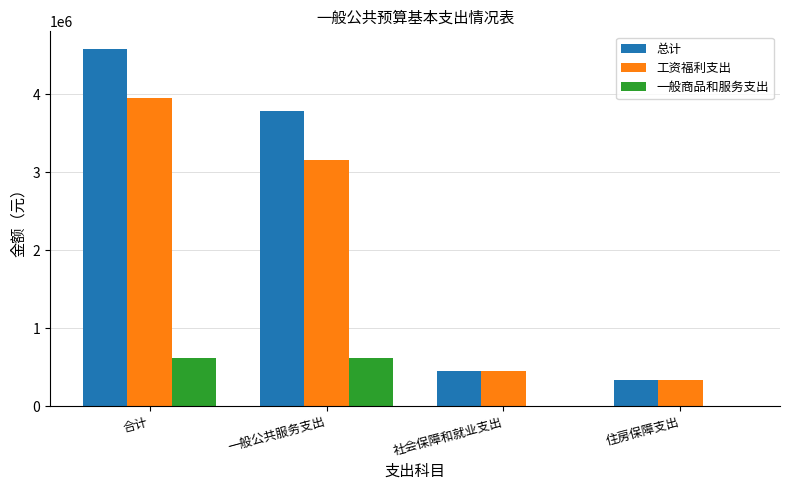

Does the chart contain stacked bars?

No